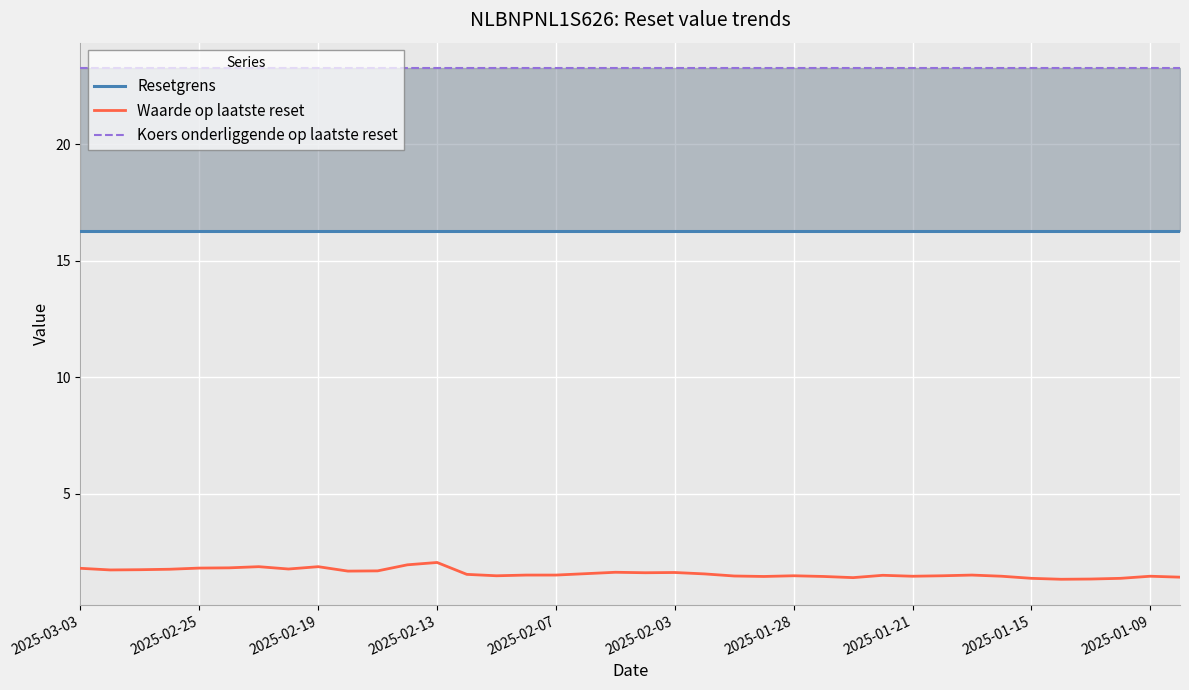

True or false: Koers onderliggende op laatste reset and Waarde op laatste reset cross at least once.

False